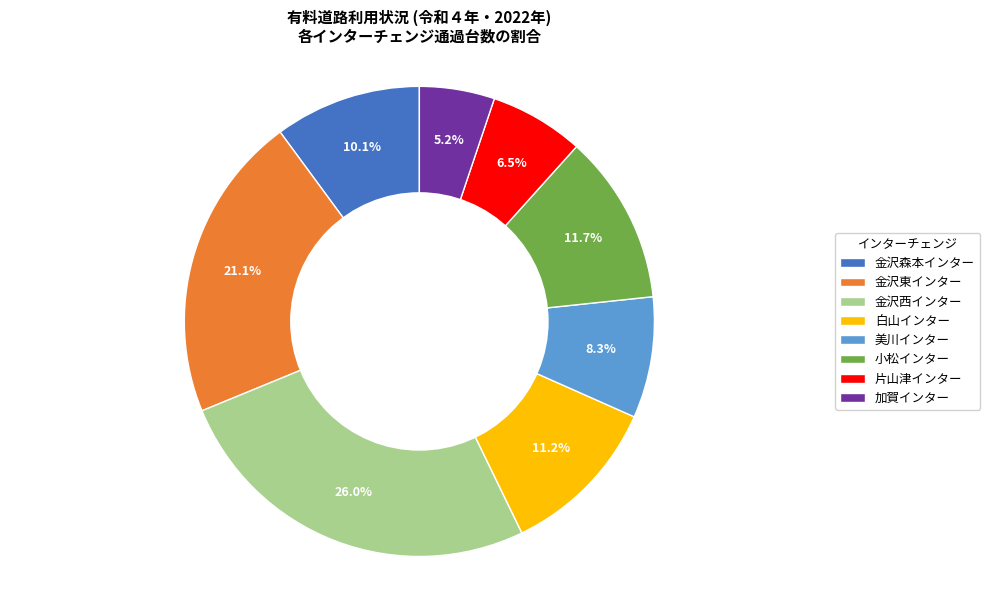

What is the smallest slice in the pie chart?

加賀インター